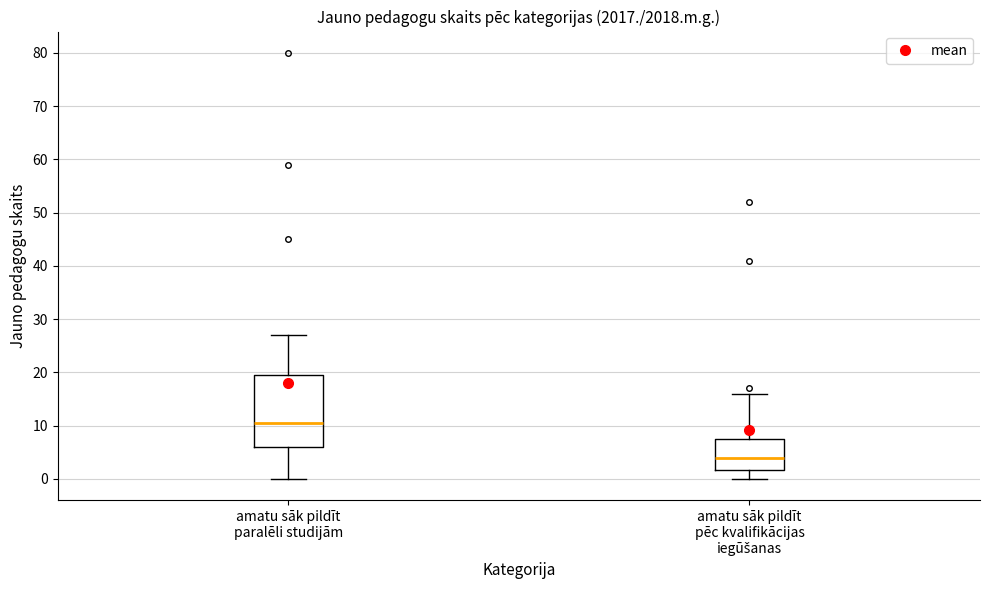

Where is the upper edge of the box for amatu sāk pildīt pēc kvalifikācijas iegūšanas on the y-axis? The values are not printed on the chart, so give them approximately, as read against the axis.

8